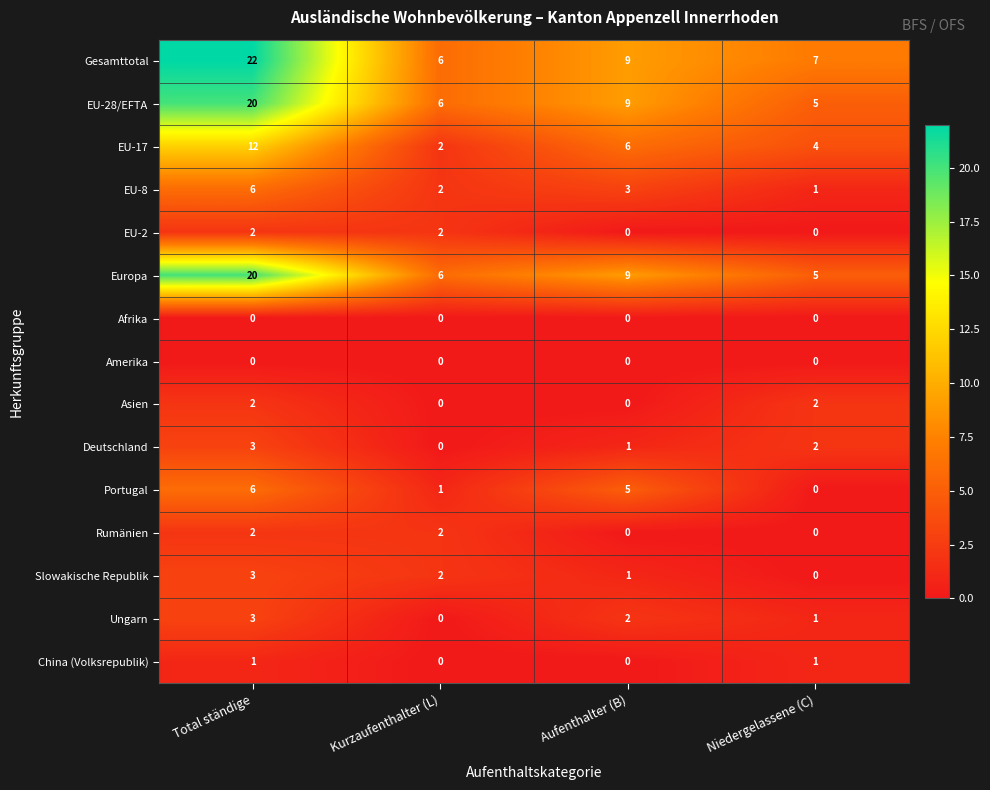

Which series has the largest range (max minus min)?

Gesamttotal